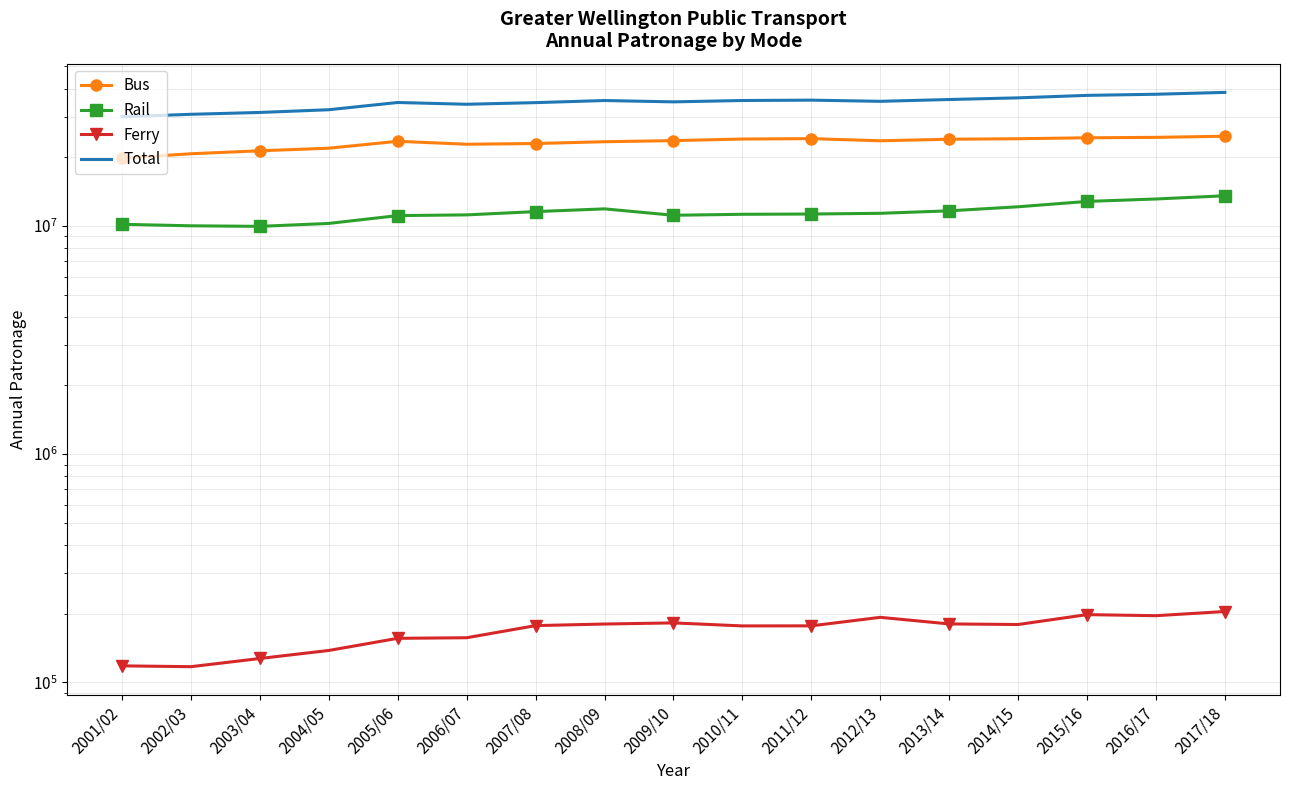

Which category has the lowest value across all series?

2002/03